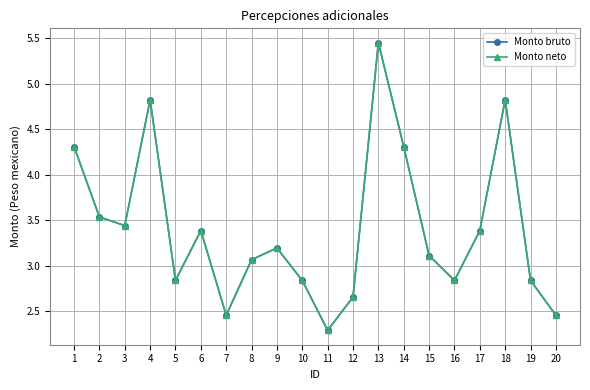

True or false: Monto neto has more than 2 points higher than both neighbors.

True